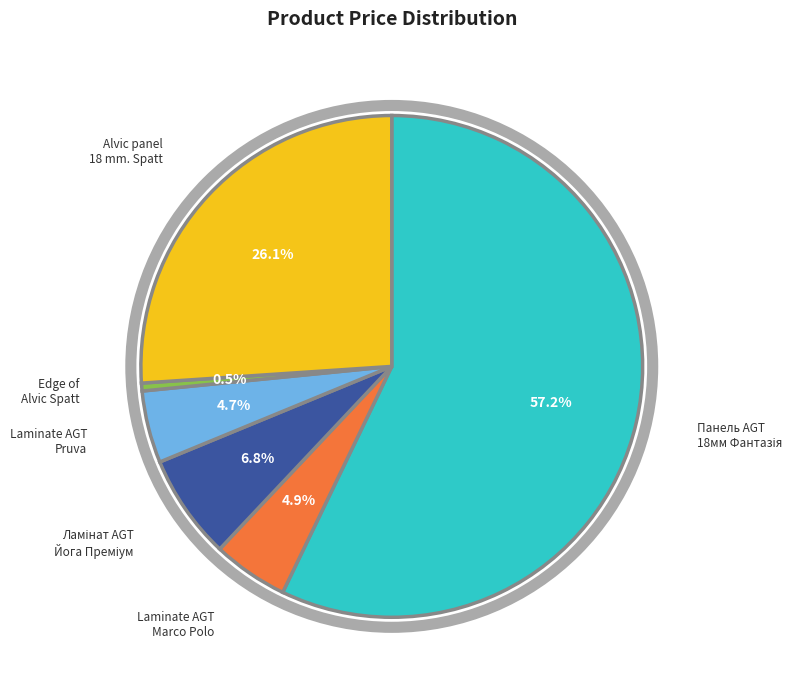

Is there a majority slice in this chart?

Yes